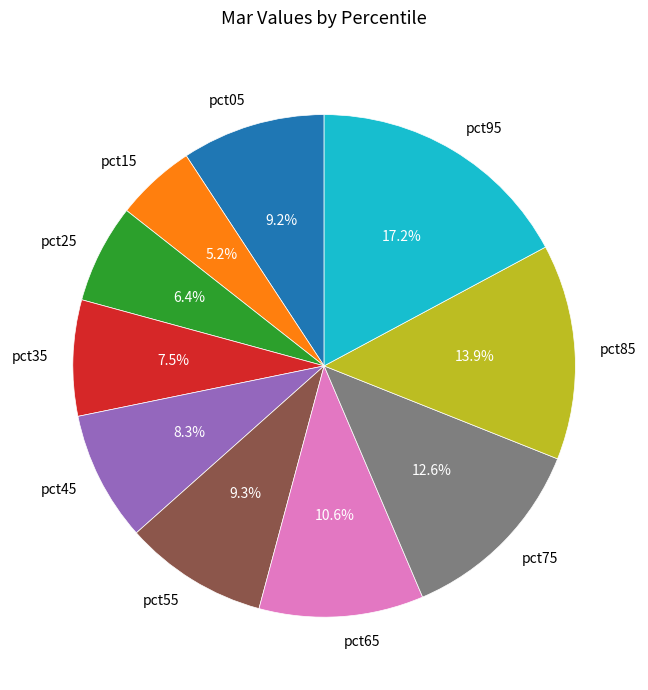

What is the ratio of the value at pct85 to the value at pct75?

1.1